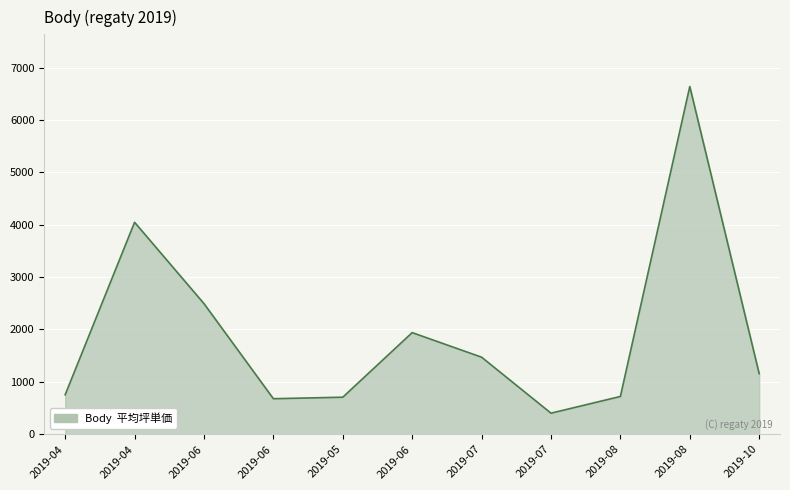

List the labels in order of value, largest first.

2019-08, 2019-04, 2019-06, 2019-06, 2019-07, 2019-10, 2019-04, 2019-08, 2019-05, 2019-06, 2019-07